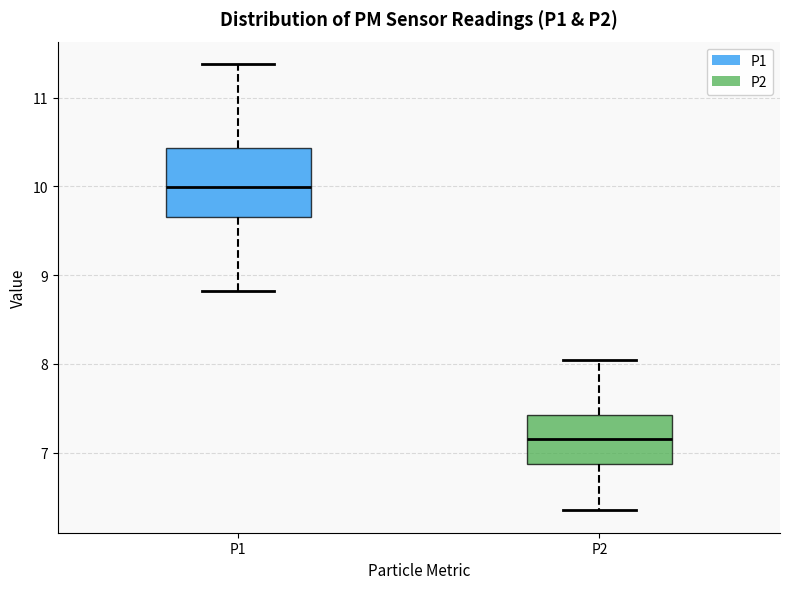

Where does the median line of the box for P2 sit on the y-axis? The values are not printed on the chart, so give them approximately, as read against the axis.

7.2